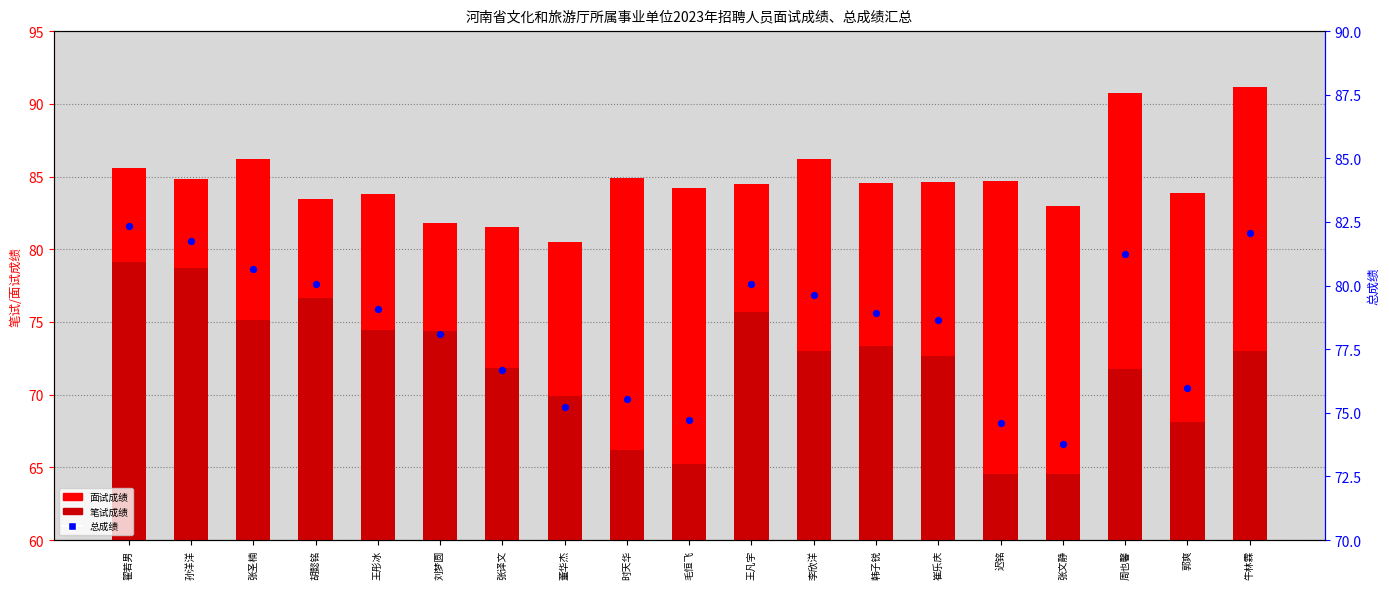

Which series has the widest spread of Y values?

笔试成绩